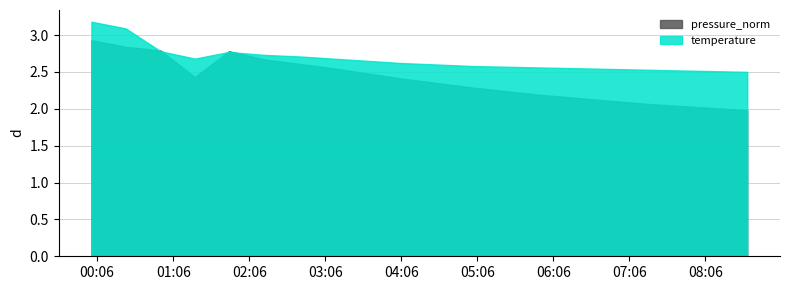

How many lines are shown in the chart?

2